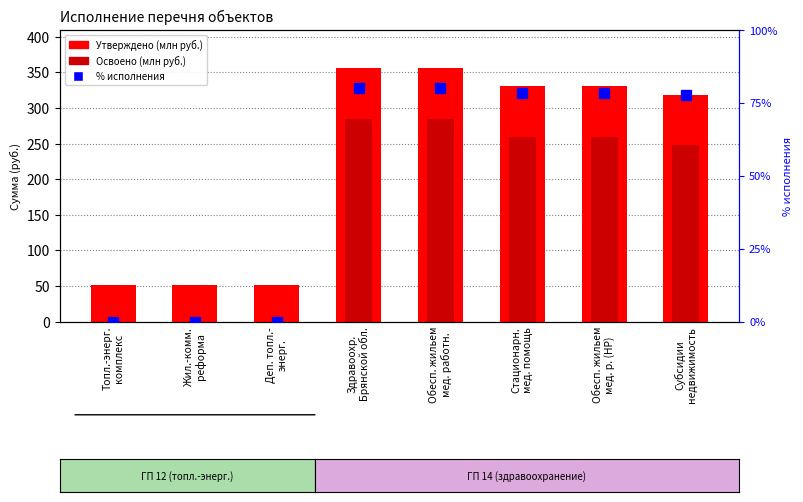

What is the difference between the second highest and minimum values in the Освоено (млн руб.) series?

285.2